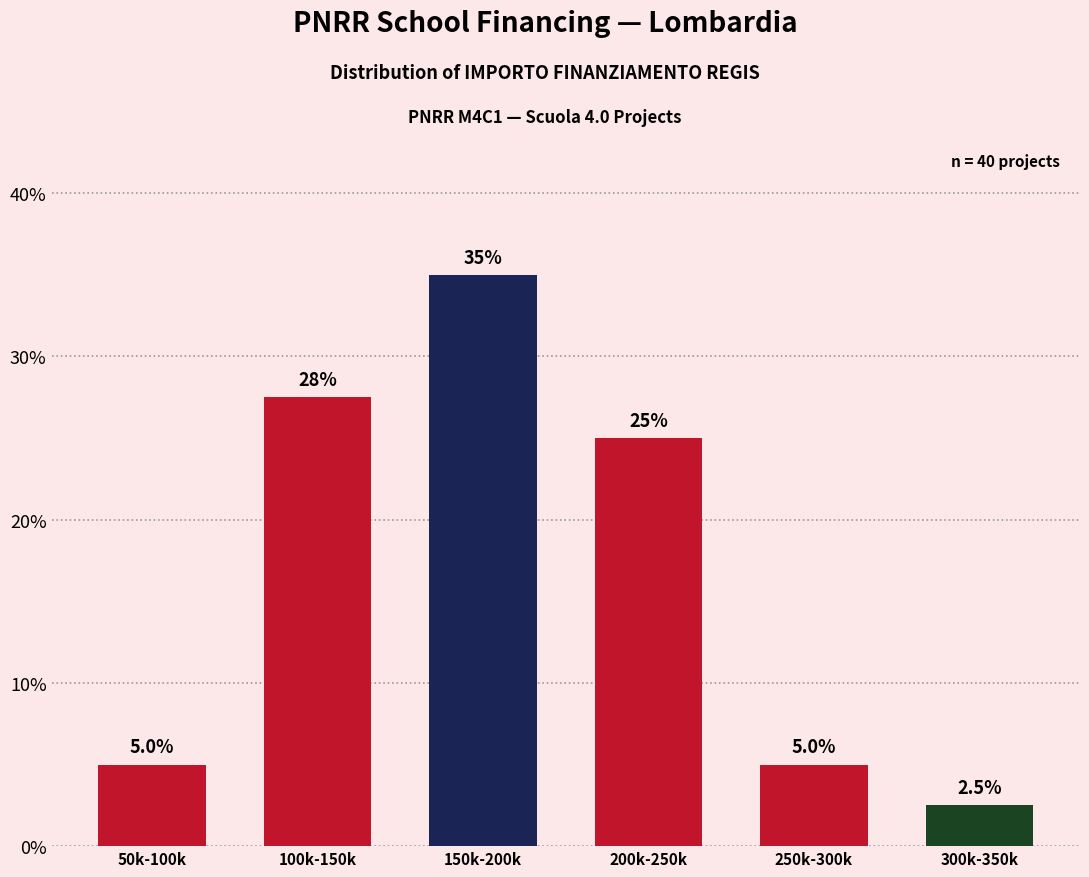

Reading left to right, extract all data points from this chart.

5.0	27.5	35.0	25.0	5.0	2.5